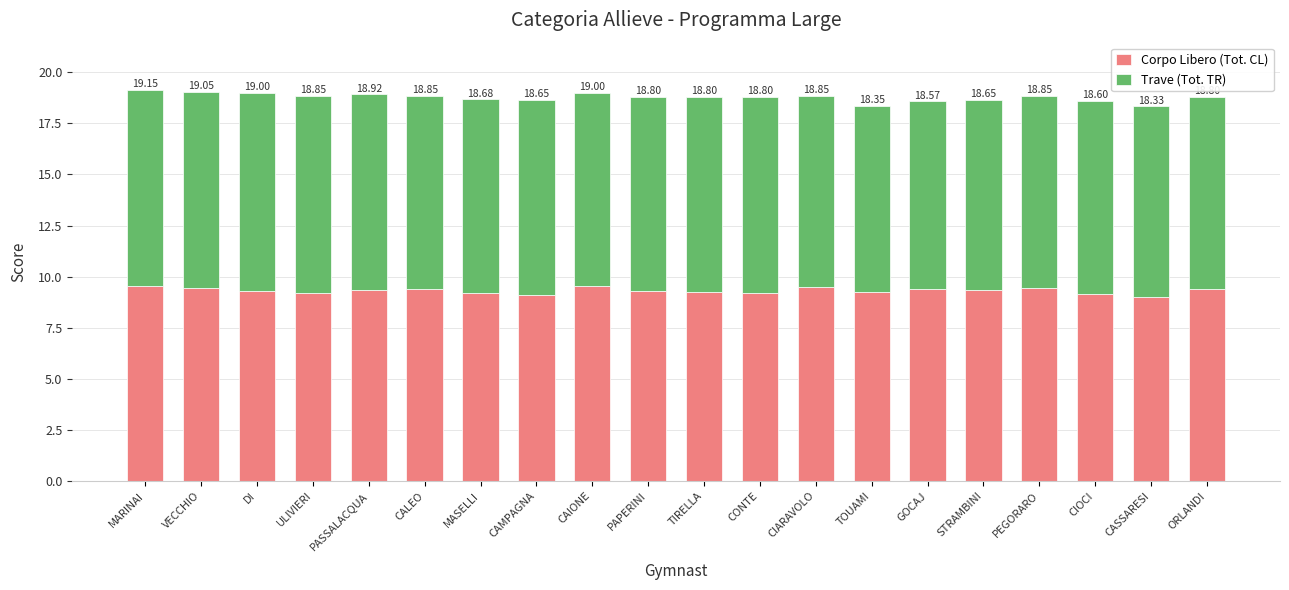

The value of Trave (Tot. TR) at GOCAJ is 9.2. True or false?

True